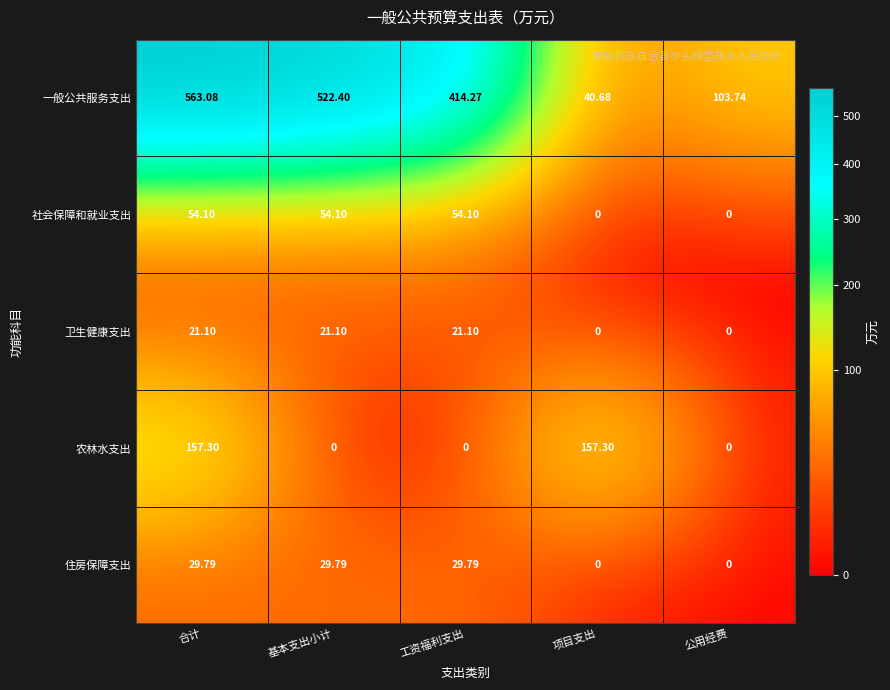

Between 合计 and 工资福利支出, which series saw the biggest shift?

农林水支出